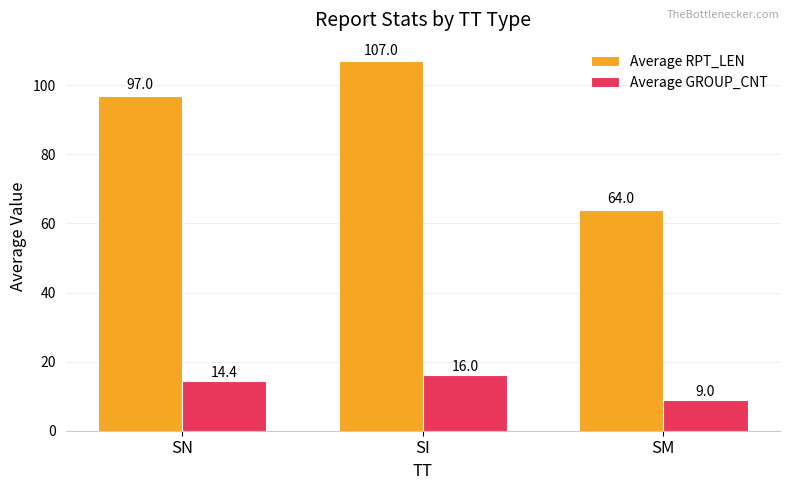

Rank the series by their maximum value, from lowest to highest.

Average GROUP_CNT, Average RPT_LEN